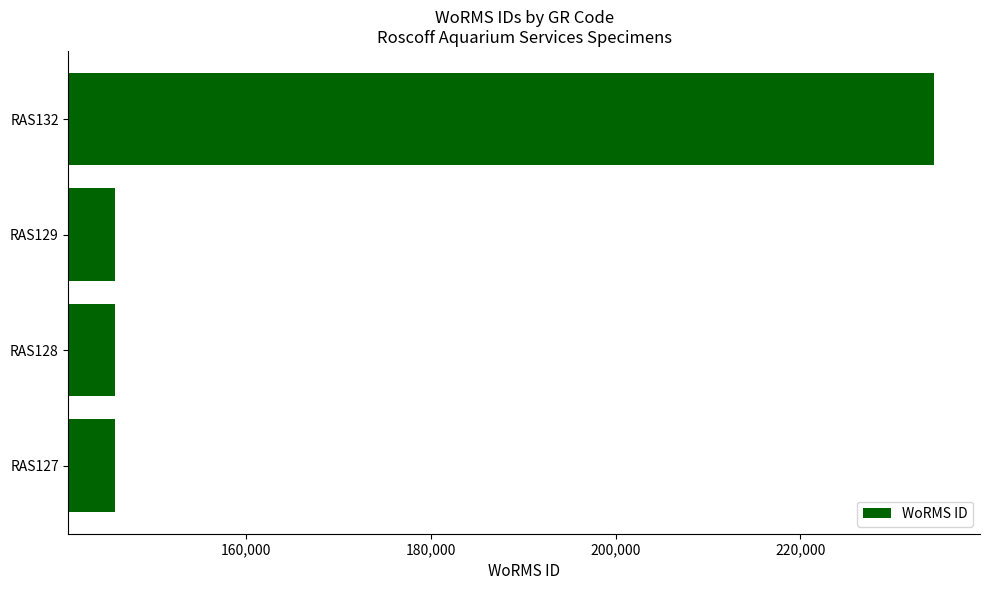

What is the difference between the maximum and minimum values?

88759